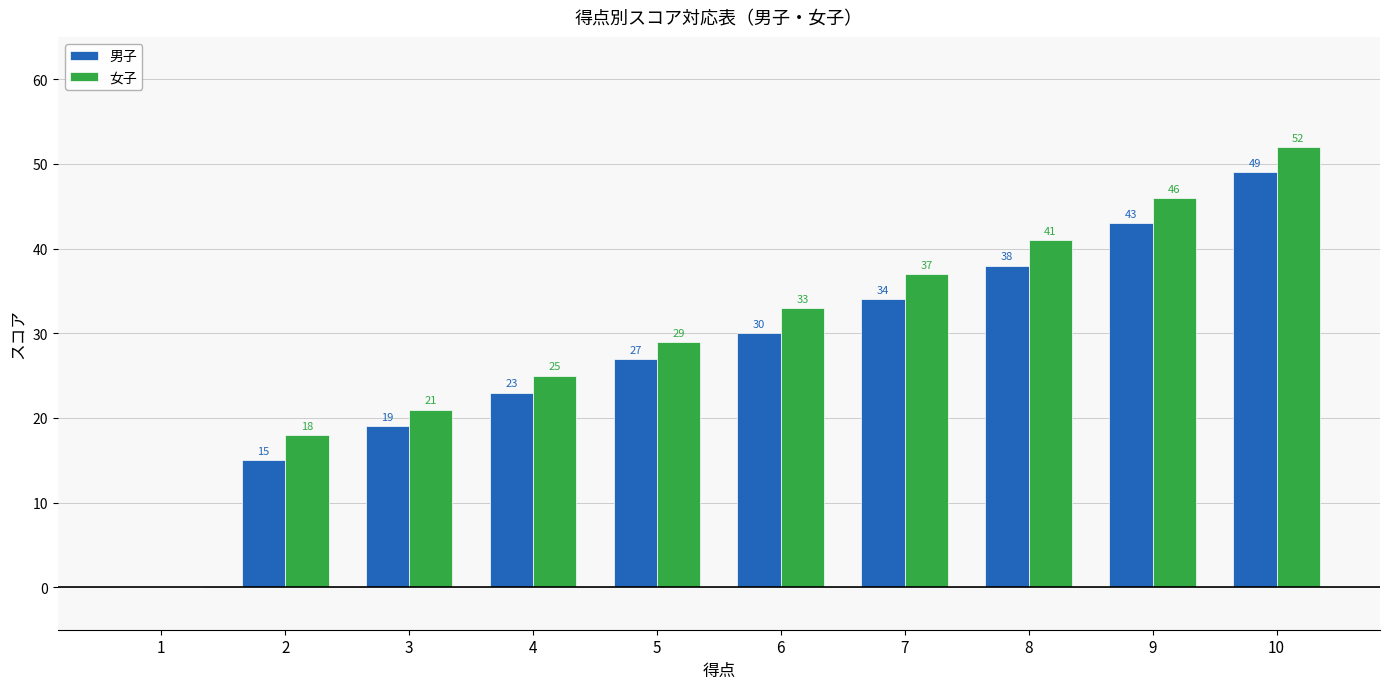

Which series has the widest spread of values?

女子